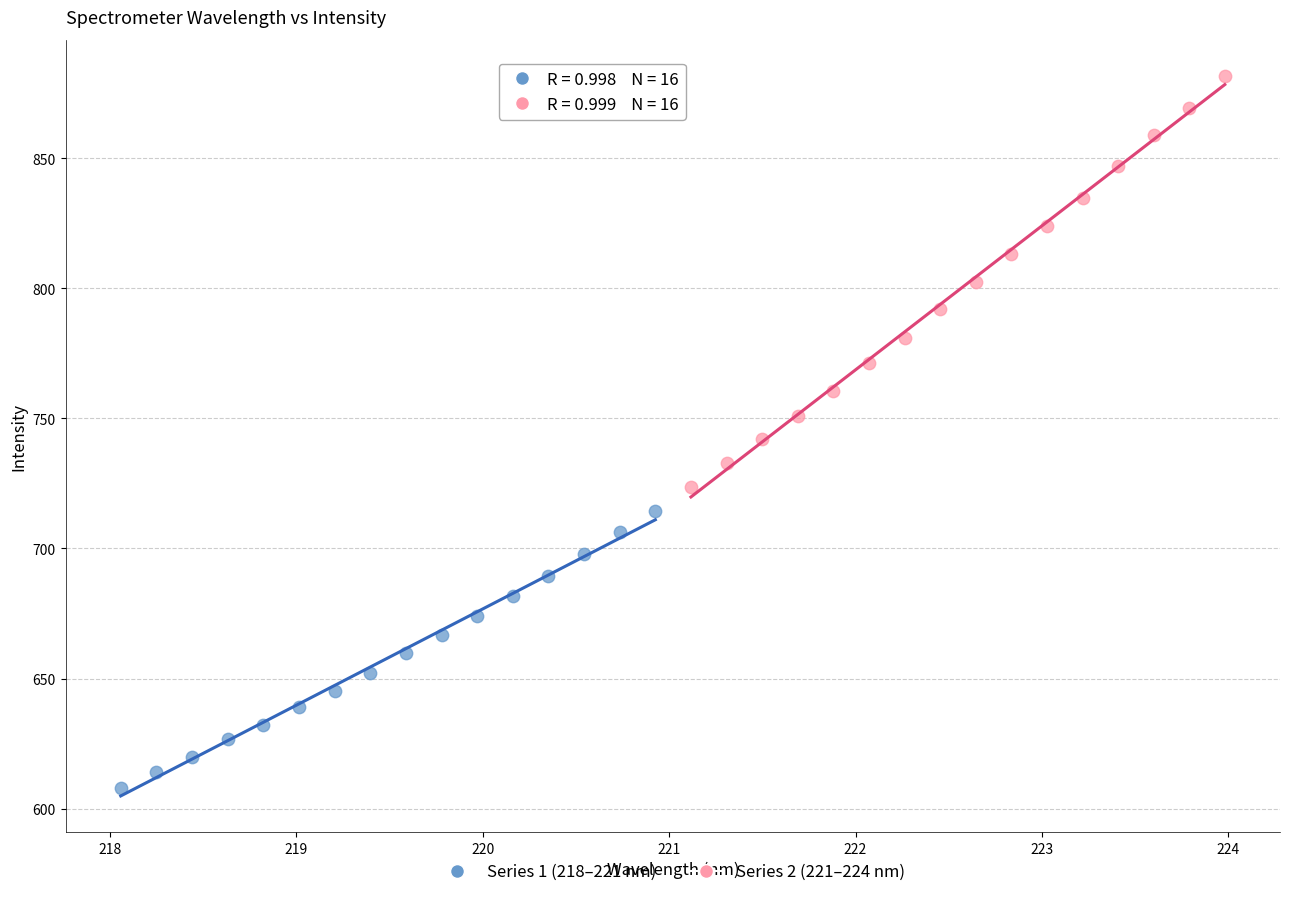

Which series reaches the maximum Y coordinate?

Series 2 (221–224 nm)